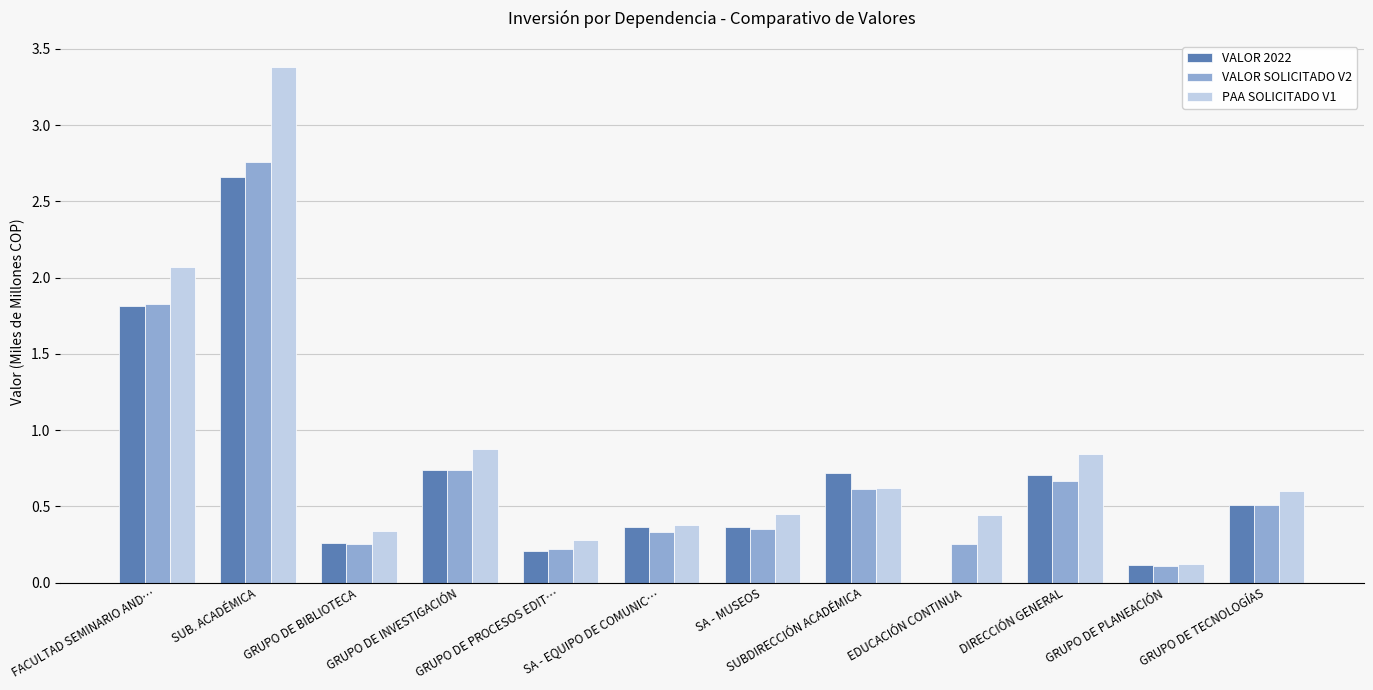

Read the PAA SOLICITADO V1 value at GRUPO DE TECNOLOGÍAS.

0.6